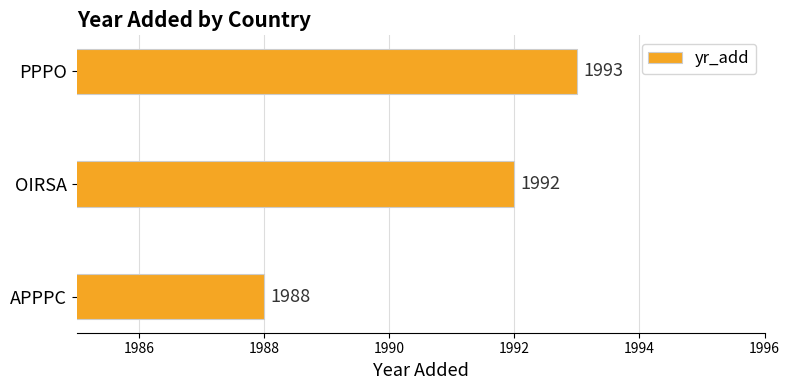

Reading bottom to top, transcribe all the data shown in this chart.

1988	1992	1993